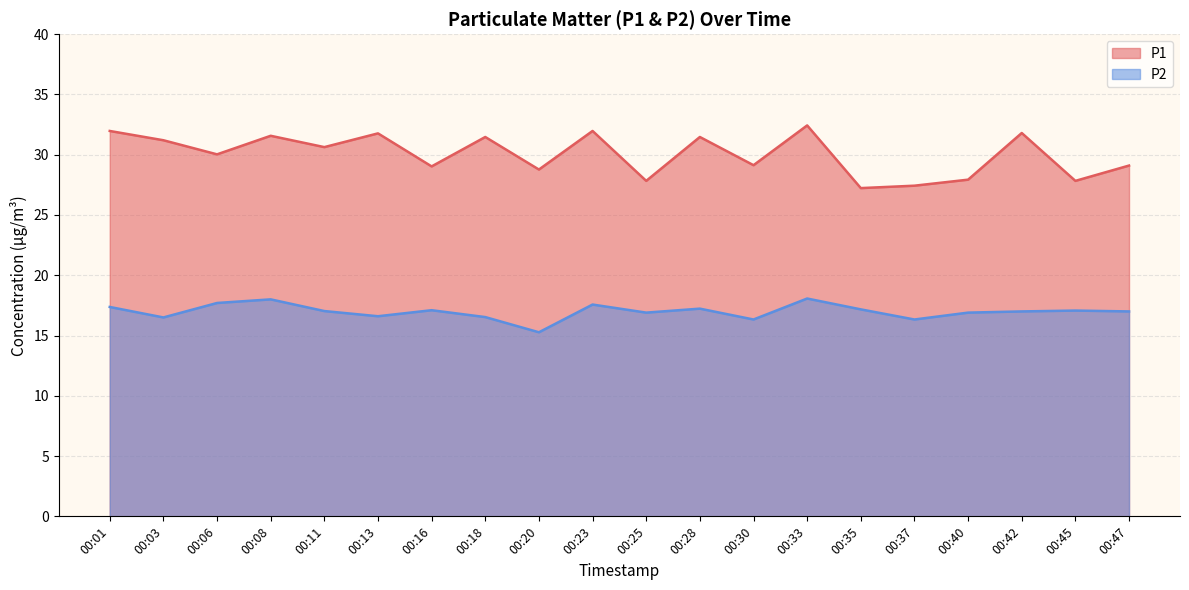

Rank the series by their maximum value, from highest to lowest.

P1, P2